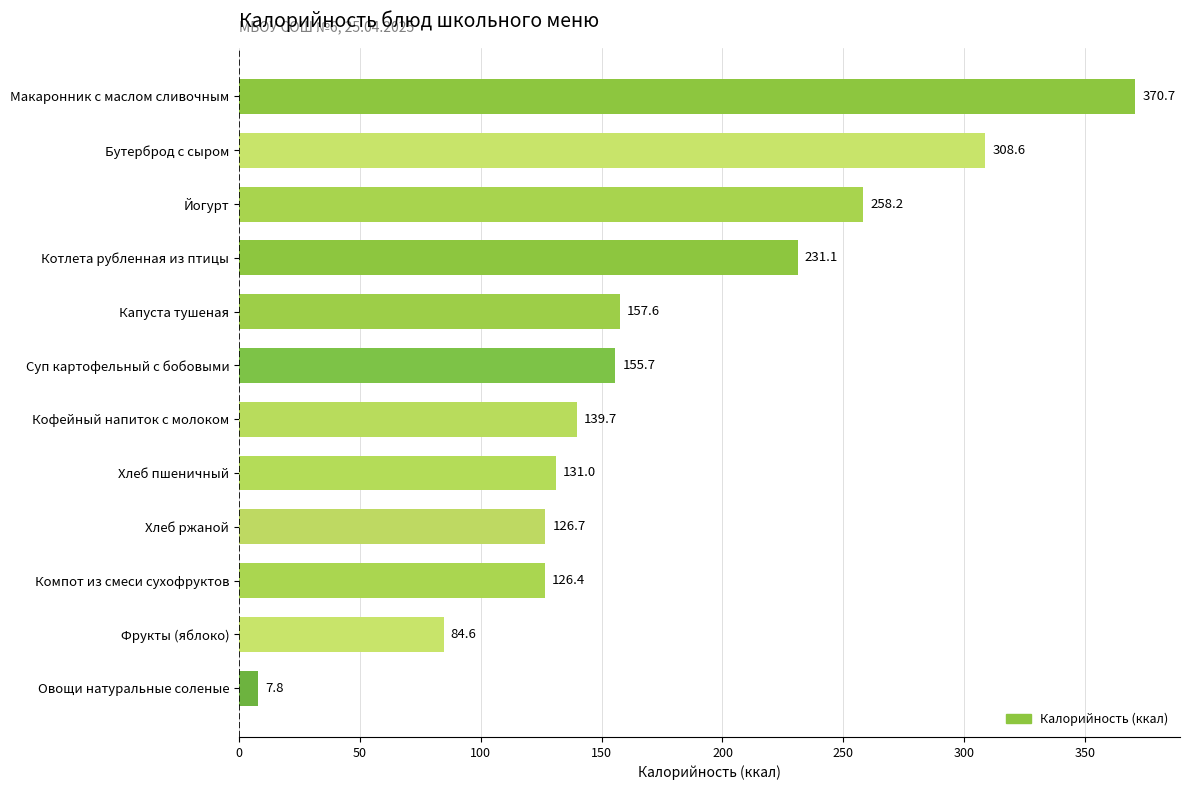

What is the change in value from Овощи натуральные соленые to Фрукты (яблоко)?

+76.8